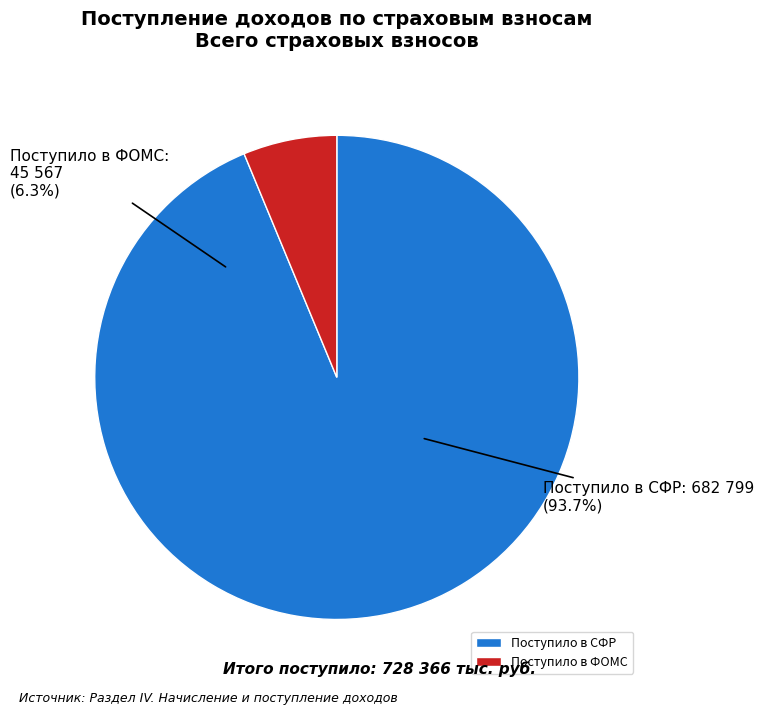

The Поступило в ФОМС slice represents 6% of the pie. True or false?

True